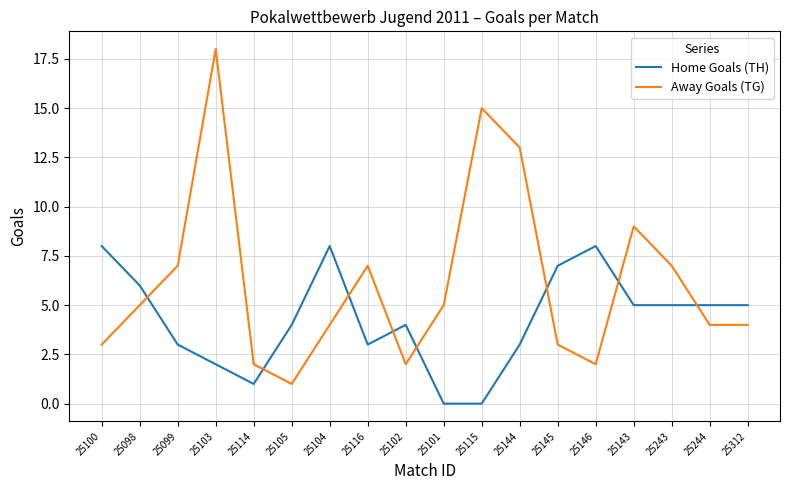

List the series in order of their overall mean, highest first.

Away Goals (TG), Home Goals (TH)